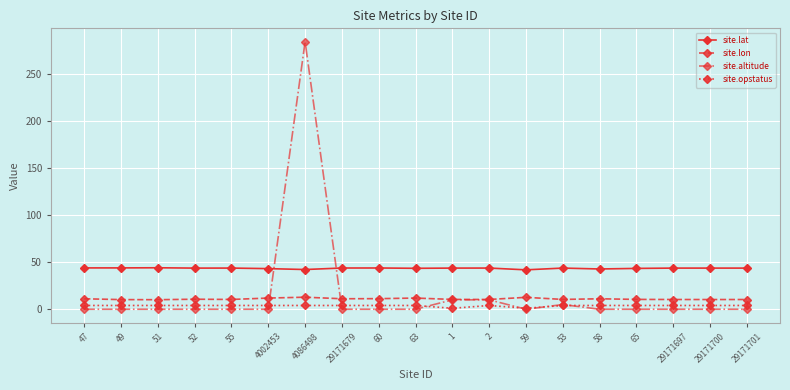

What is the value of the site.lon point at the 7th from the left?

12.8